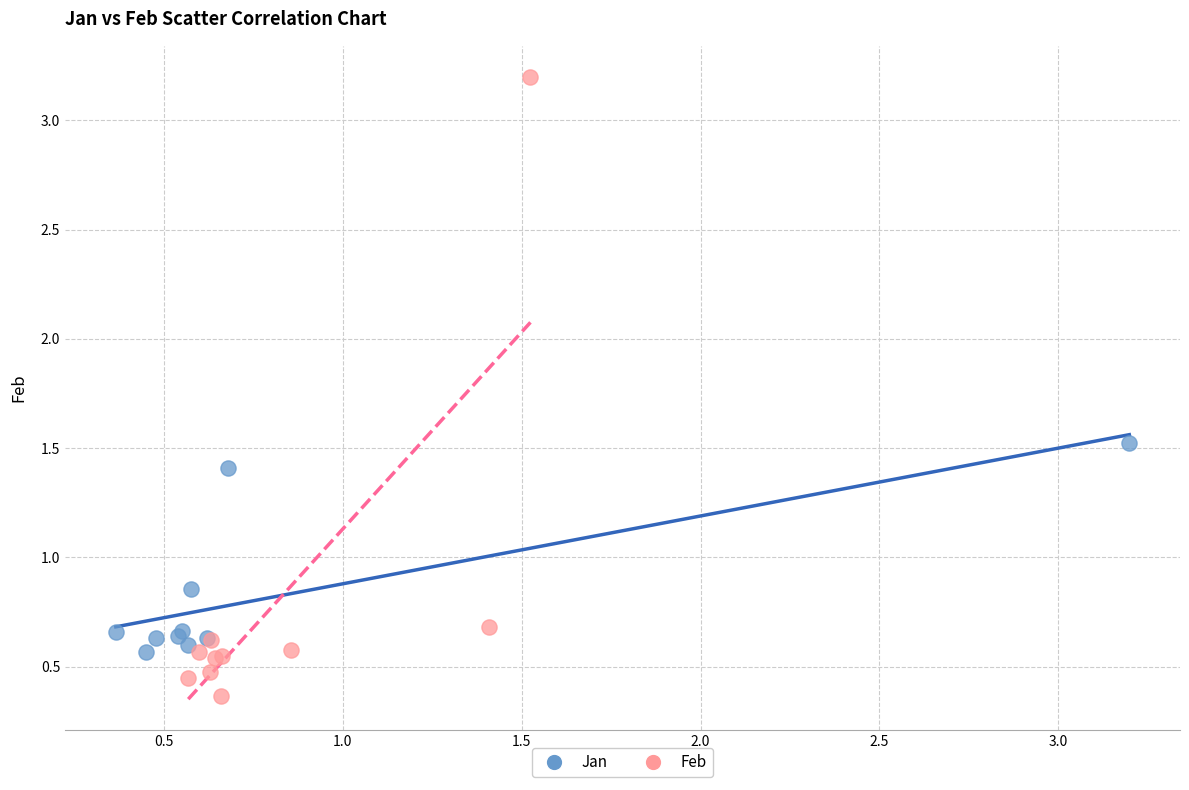

Which series contains the highest Y value?

Feb